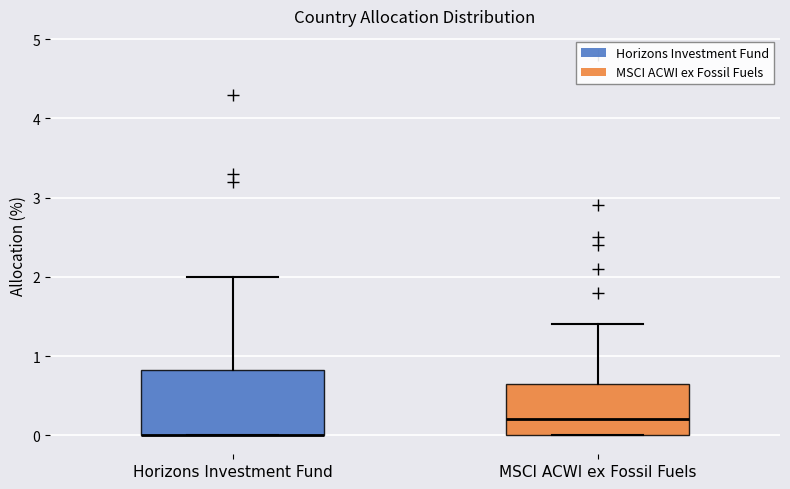

Reading left to right, read every box against the y-axis: the position of its median line, the range the box covers, and the ends of its whiskers. The values are not printed on the chart, so give them approximately, as read against the axis.

Horizons Investment Fund: median 0.0 (drawn on the box's lower edge), box 0.0 to 0.8, whiskers 0.0 to 2.0
MSCI ACWI ex Fossil Fuels: median 0.2, box 0.0 to 0.7, whiskers 0.0 to 1.4